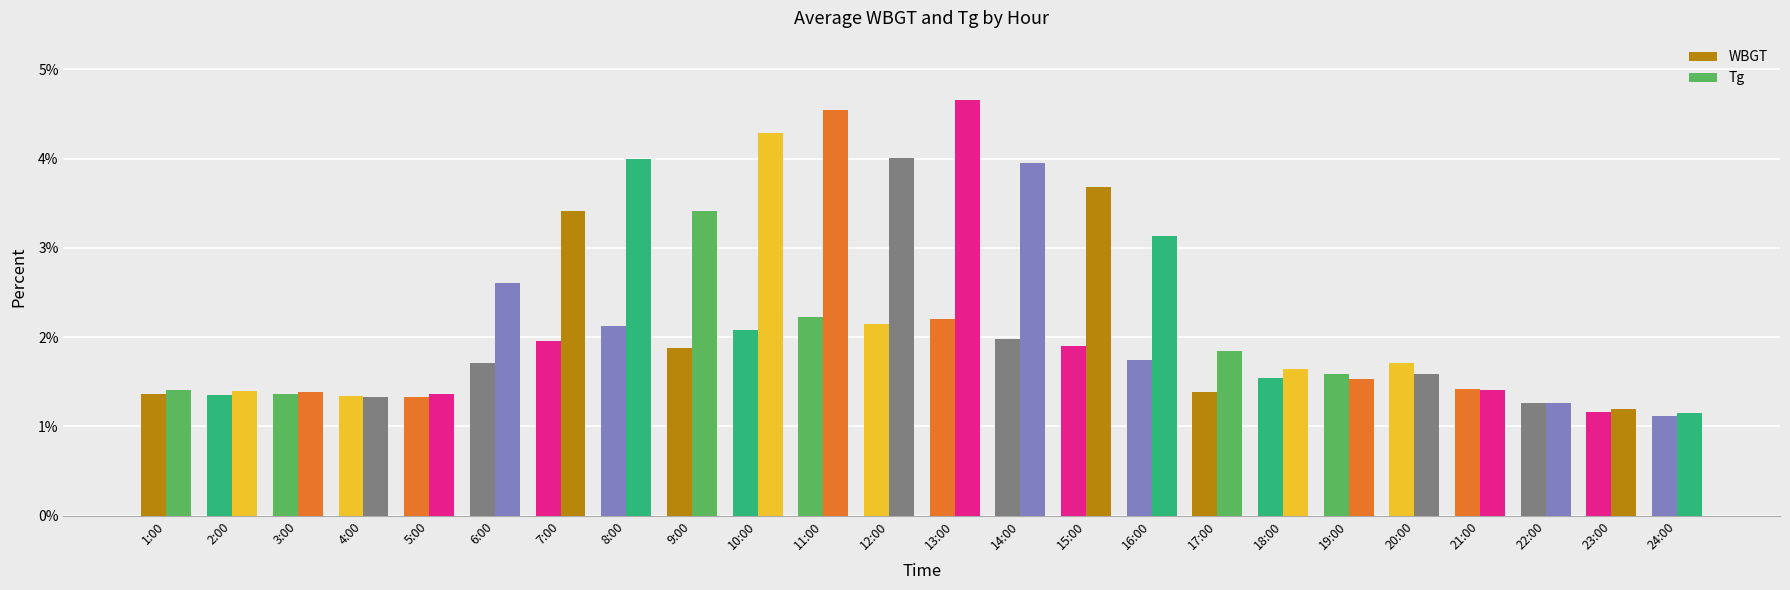

Rank the series by their average value, from lowest to highest.

WBGT, Tg